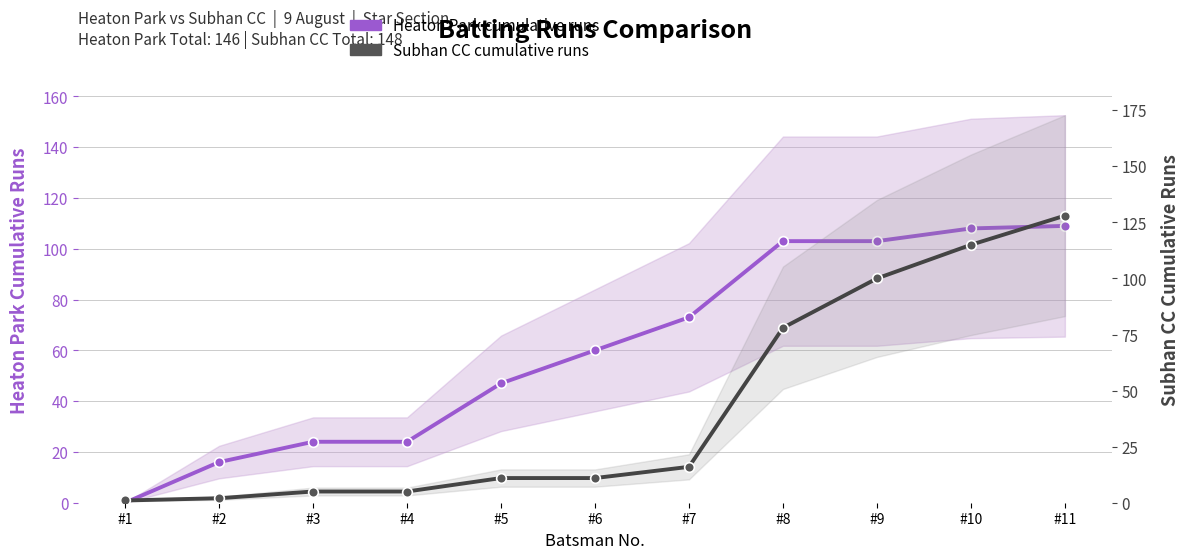

Between #4 and #11, which is larger?

#11